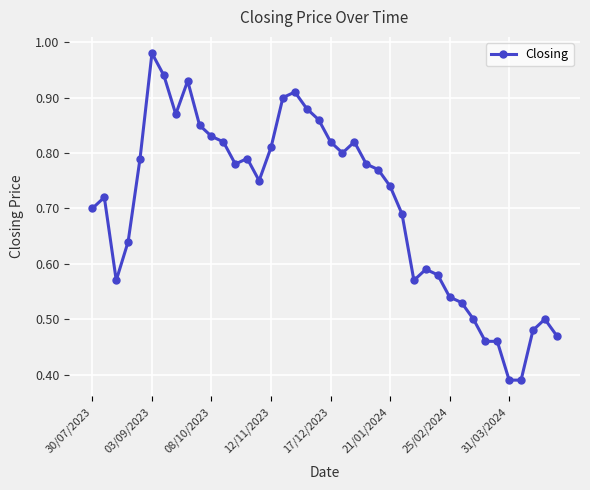

How many data points does each series have?

40